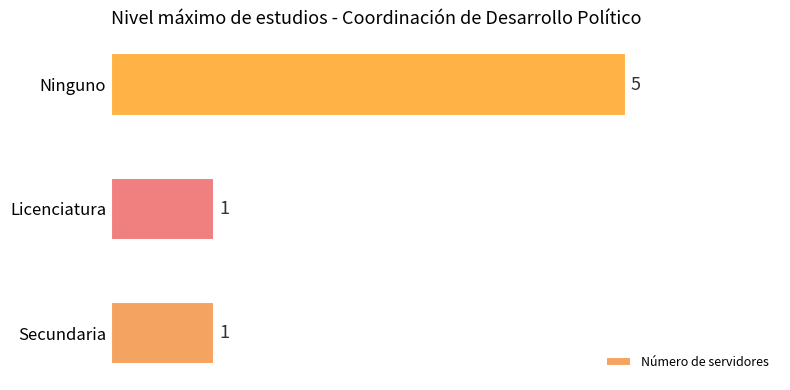

Read the value at Ninguno.

5